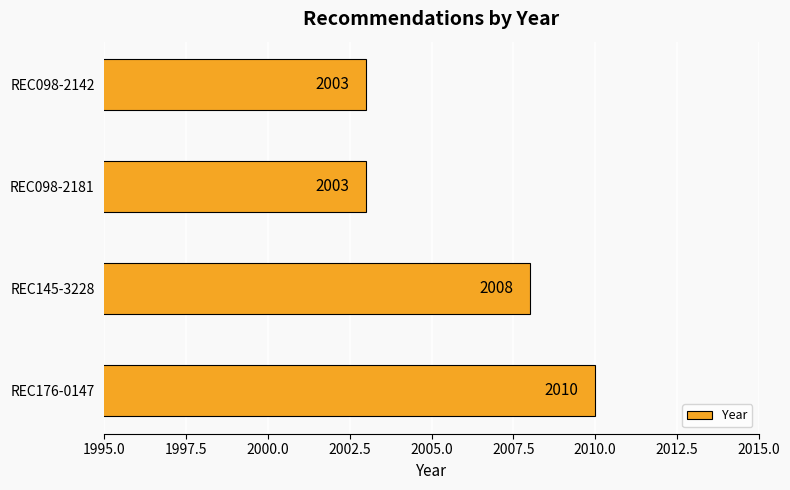

How many values are between 2003 and 2010?

4